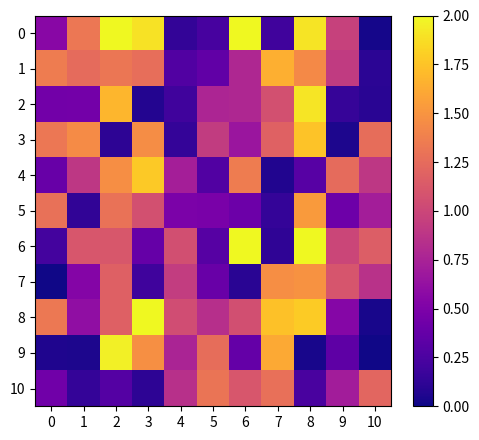

At 7, list the series in order from largest to smallest.

8, 1, 9, 7, 10, 3, 2, 0, 5, 6, 4